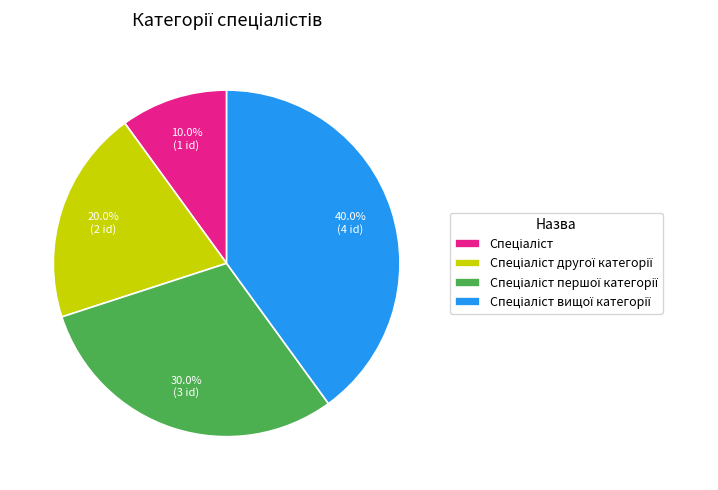

Is there a majority slice in this chart?

No